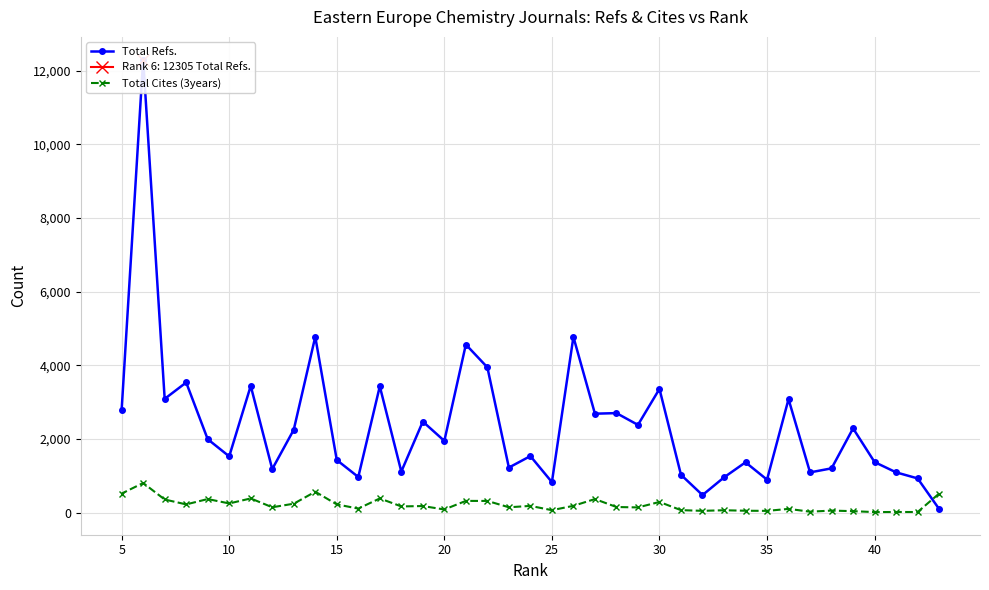

The value of Total Cites (3years) at 5 is 518. True or false?

True